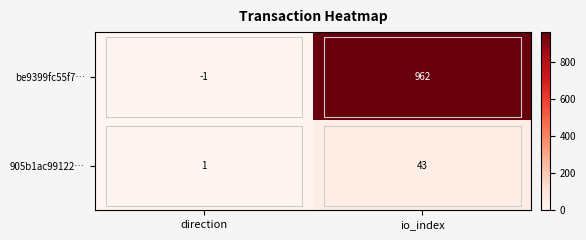

Where is 905b1ac99122… nearest to the value 22?

direction